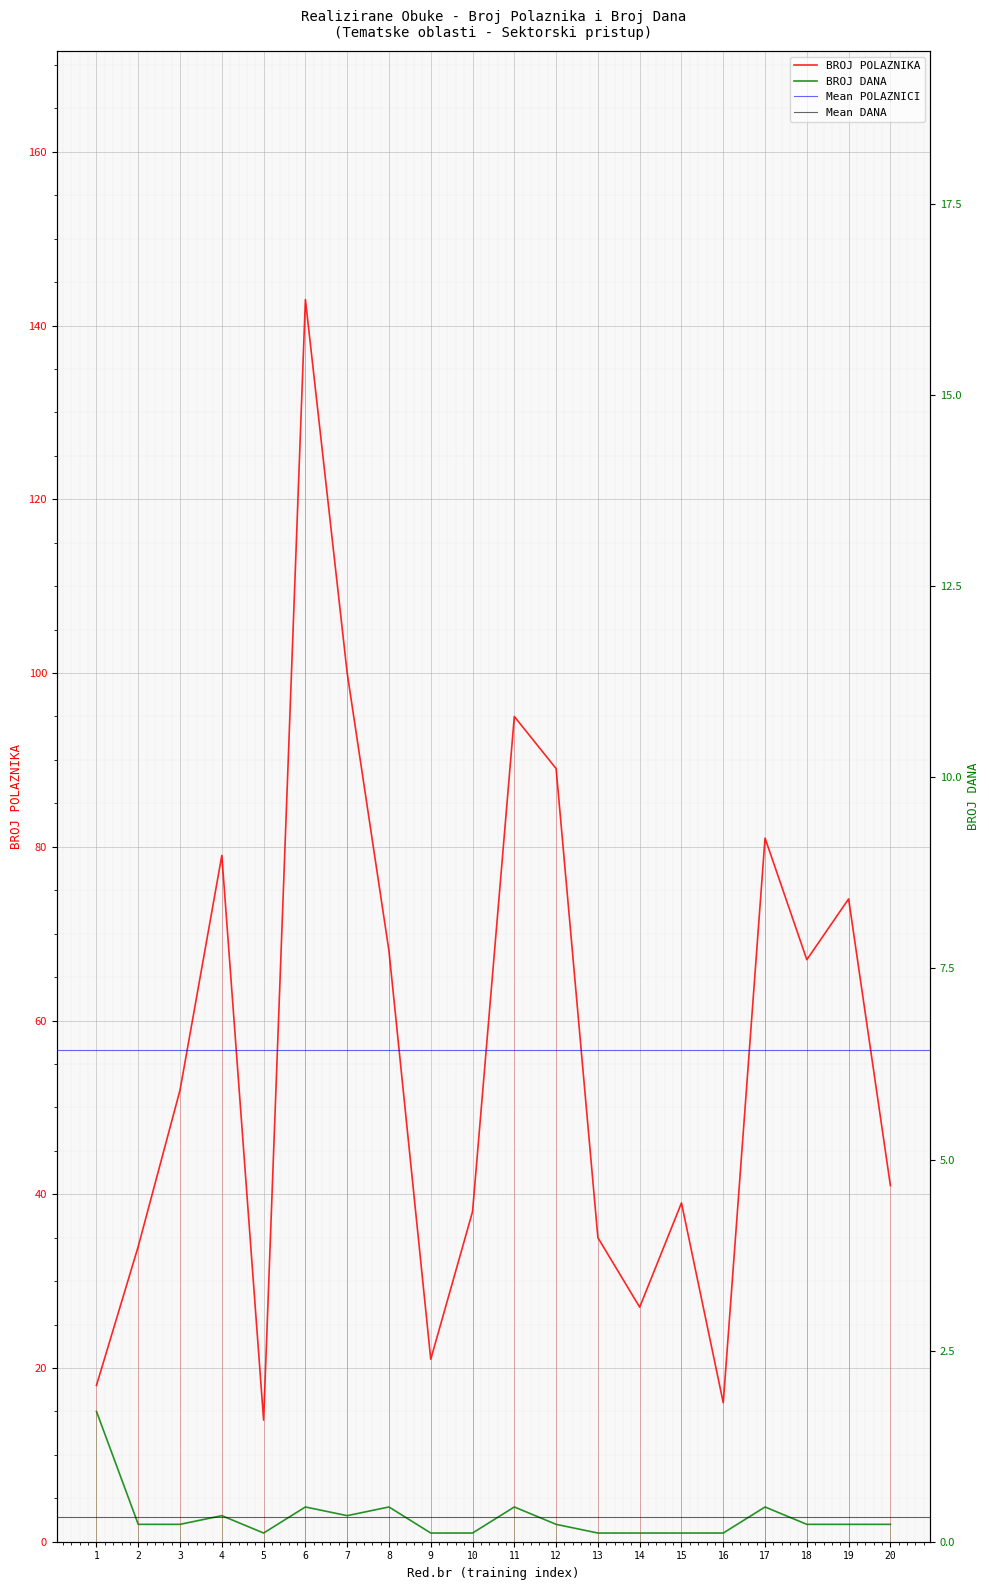

Which label corresponds to the largest value in the chart?

6